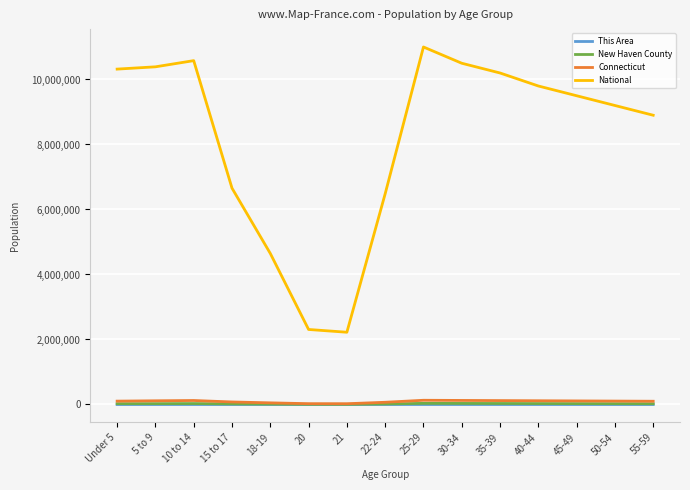

What is the sum of all National values?

122706769